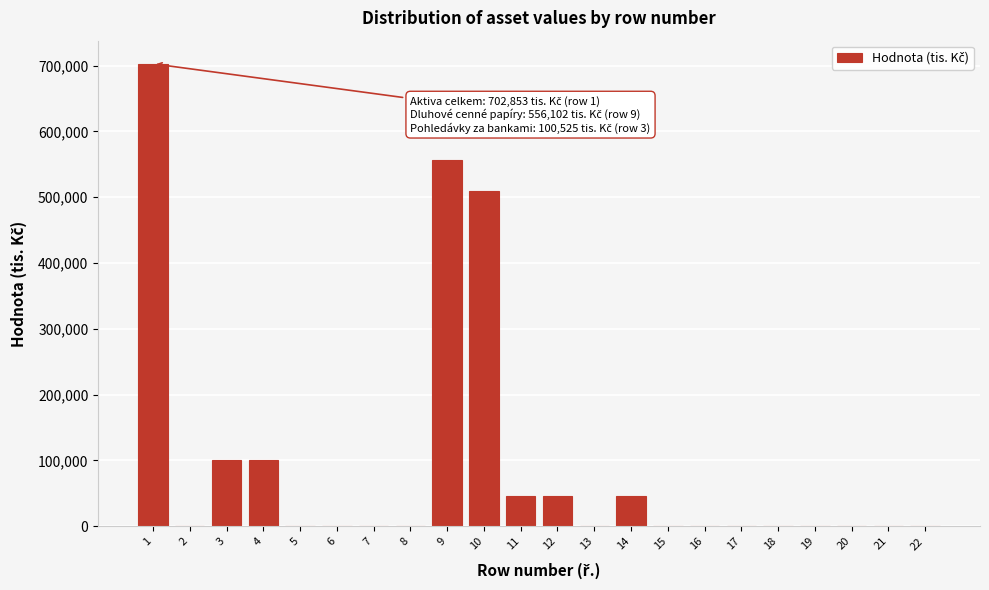

What is the sum of all values?

2108541